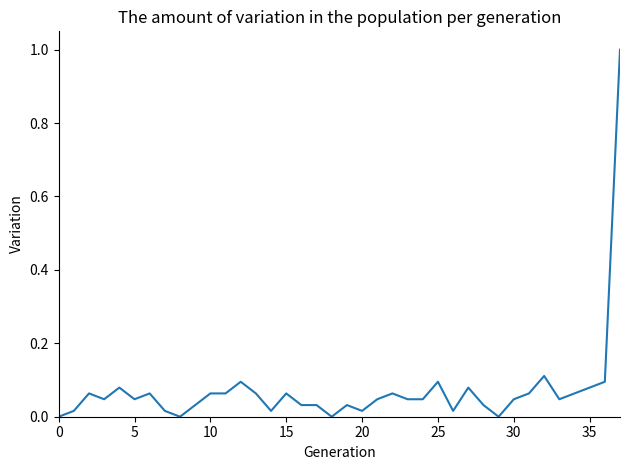

What is the maximum value shown in the chart?

1.0